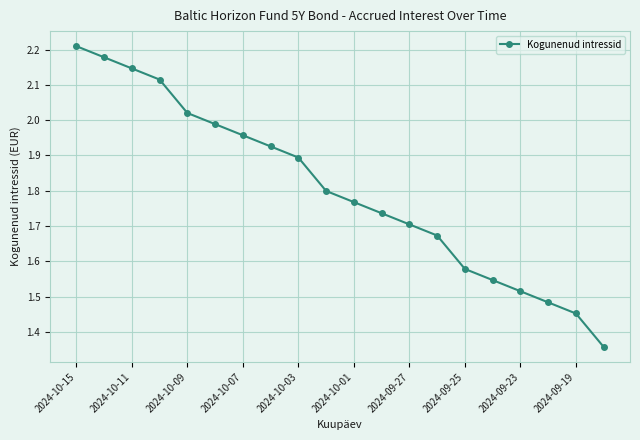

True or false: there are more than 0 points higher than both neighbors.

False